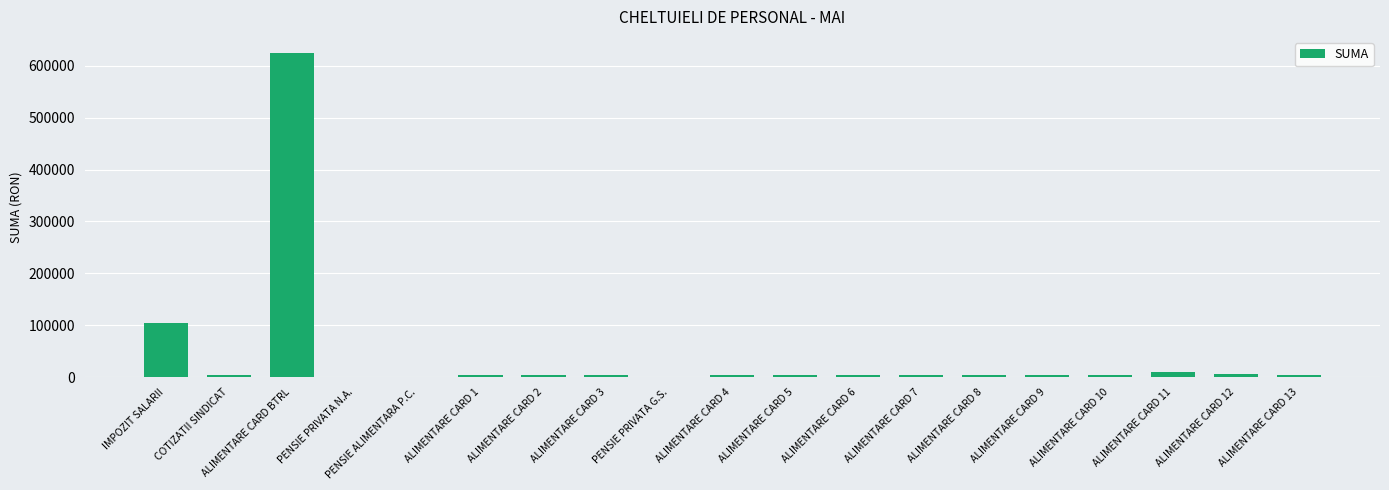

The chart shows a value of 105213 at IMPOZIT SALARII. True or false?

True